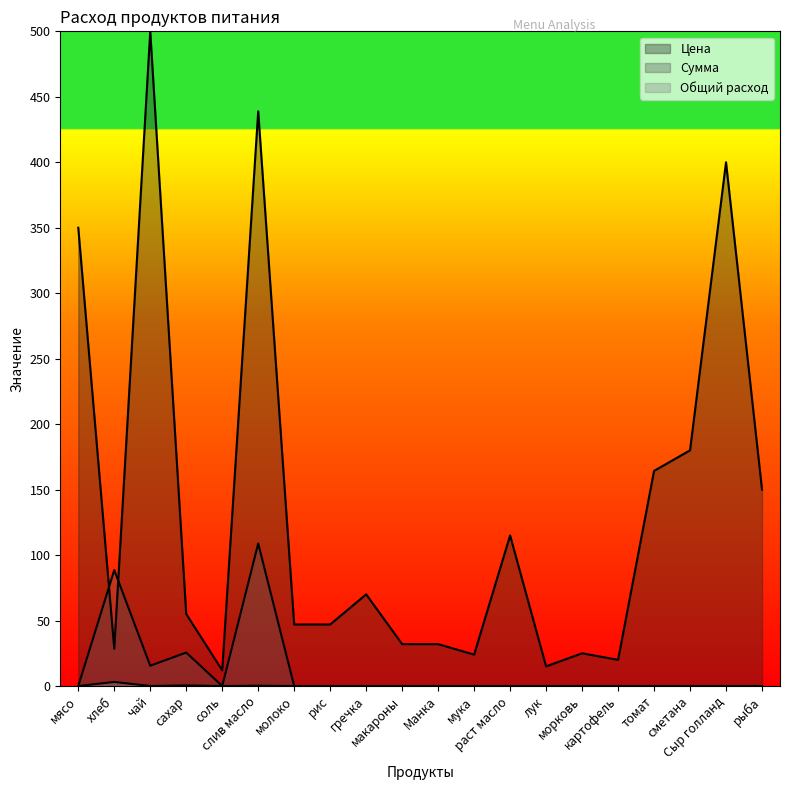

What is the total value across all series at мясо?

350.0